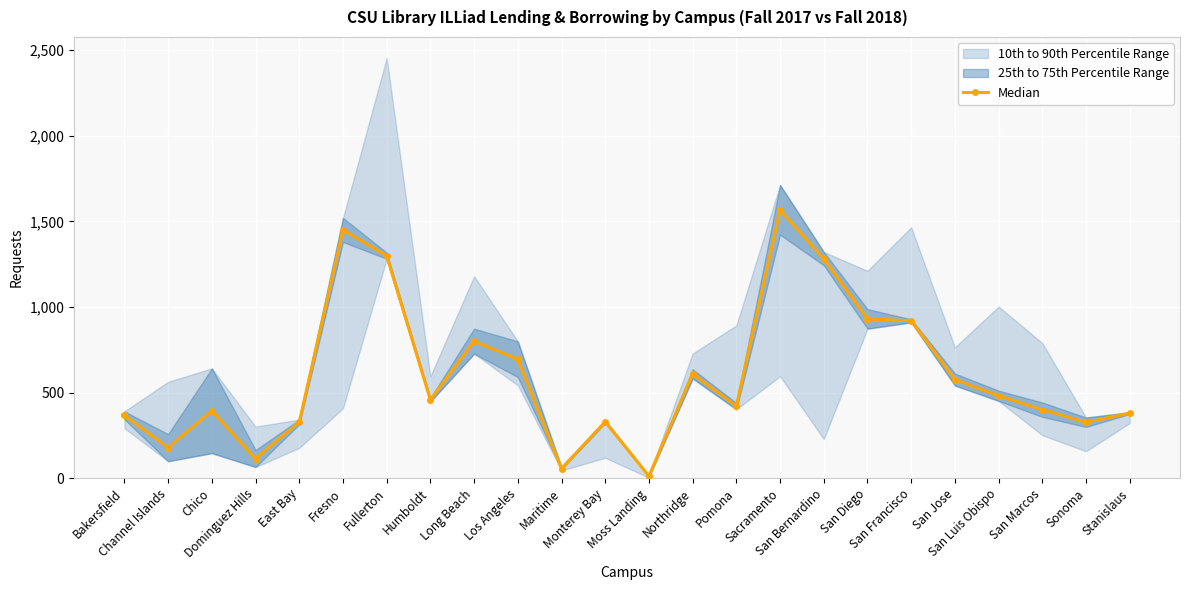

How many lines are shown in the chart?

1